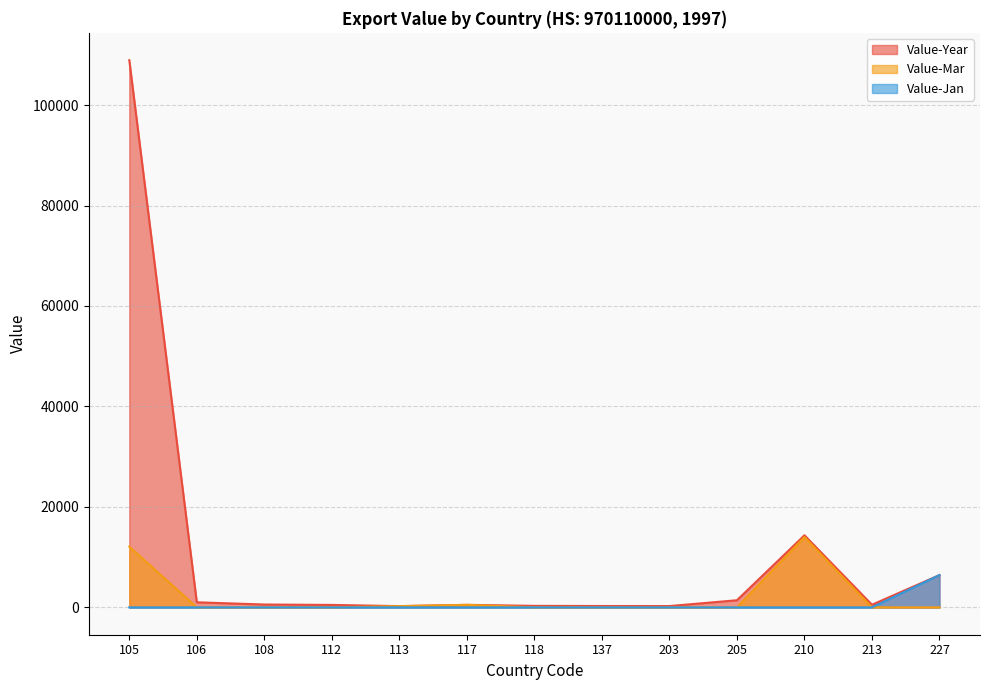

What is the sum of the Value-Year values at 106 and 112?

1497